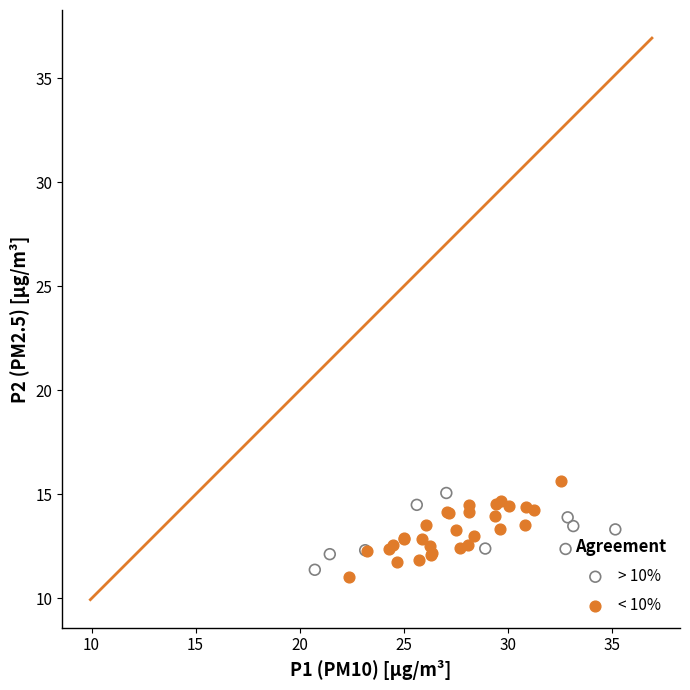

What are all the series names shown in the legend?

> 10%, < 10%